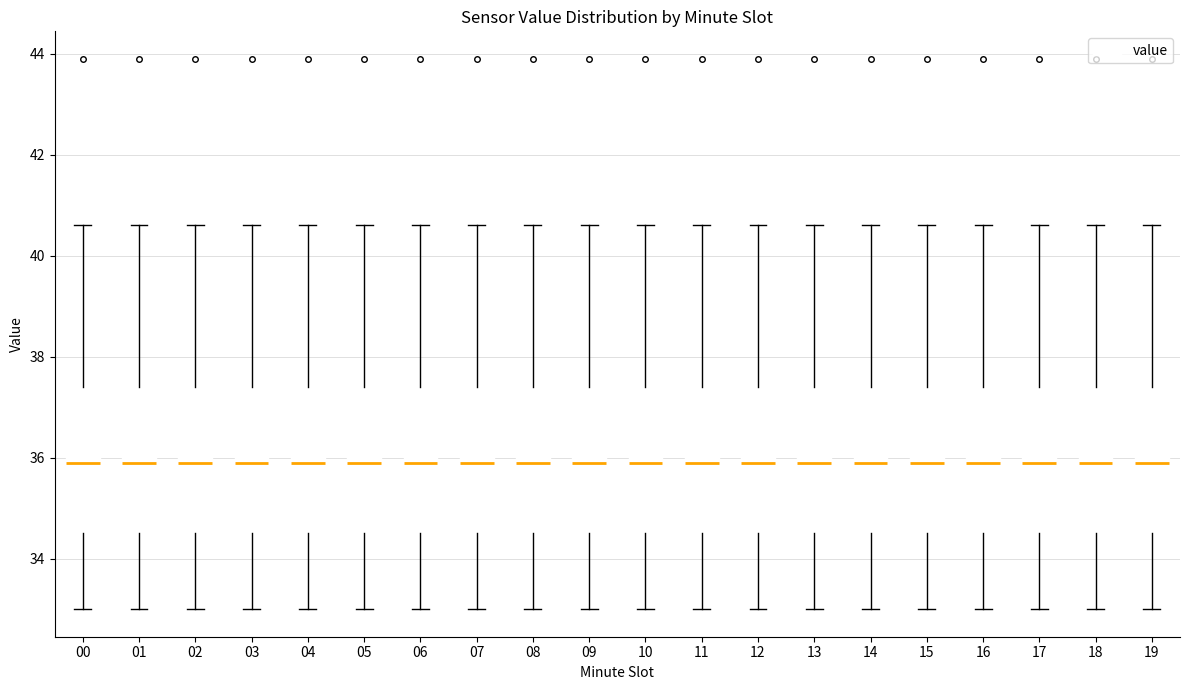

Reading left to right, transcribe this box plot: for each box, give where its median line is, the range the box spans, and where its two whiskers end, as read against the y-axis. The values are not printed on the chart, so give them approximately, as read against the axis.

00: median 36.0, box 34.6 to 37.4, whiskers 33.0 to 40.6
01: median 36.0, box 34.6 to 37.4, whiskers 33.0 to 40.6
02: median 36.0, box 34.6 to 37.4, whiskers 33.0 to 40.6
03: median 36.0, box 34.6 to 37.4, whiskers 33.0 to 40.6
04: median 36.0, box 34.6 to 37.4, whiskers 33.0 to 40.6
05: median 36.0, box 34.6 to 37.4, whiskers 33.0 to 40.6
06: median 36.0, box 34.6 to 37.4, whiskers 33.0 to 40.6
07: median 36.0, box 34.6 to 37.4, whiskers 33.0 to 40.6
08: median 36.0, box 34.6 to 37.4, whiskers 33.0 to 40.6
09: median 36.0, box 34.6 to 37.4, whiskers 33.0 to 40.6
10: median 36.0, box 34.6 to 37.4, whiskers 33.0 to 40.6
11: median 36.0, box 34.6 to 37.4, whiskers 33.0 to 40.6
12: median 36.0, box 34.6 to 37.4, whiskers 33.0 to 40.6
13: median 36.0, box 34.6 to 37.4, whiskers 33.0 to 40.6
14: median 36.0, box 34.6 to 37.4, whiskers 33.0 to 40.6
15: median 36.0, box 34.6 to 37.4, whiskers 33.0 to 40.6
16: median 36.0, box 34.6 to 37.4, whiskers 33.0 to 40.6
17: median 36.0, box 34.6 to 37.4, whiskers 33.0 to 40.6
18: median 36.0, box 34.6 to 37.4, whiskers 33.0 to 40.6
19: median 36.0, box 34.6 to 37.4, whiskers 33.0 to 40.6